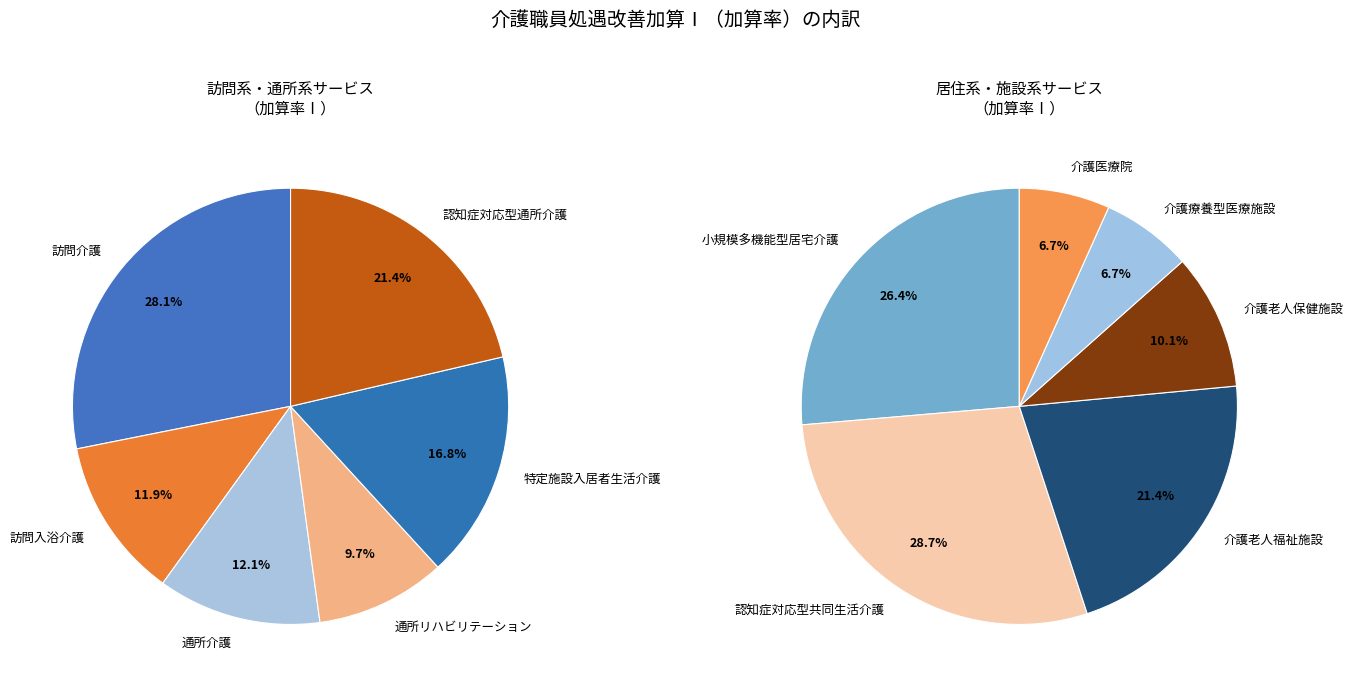

Which category has the biggest portion of the pie?

訪問介護